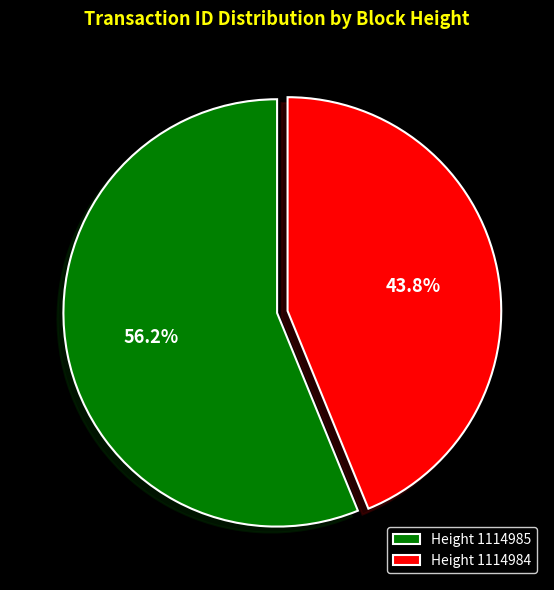

Which category has the biggest portion of the pie?

Height 1114985